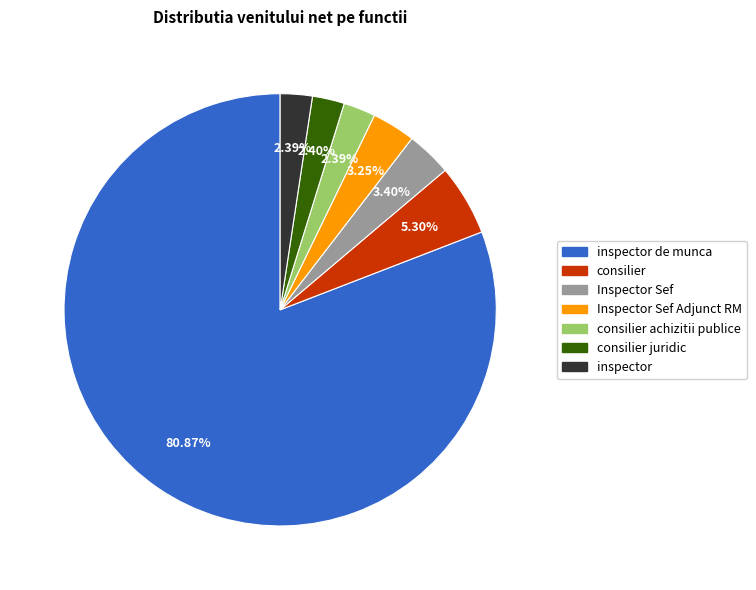

Does any single category account for the majority?

Yes